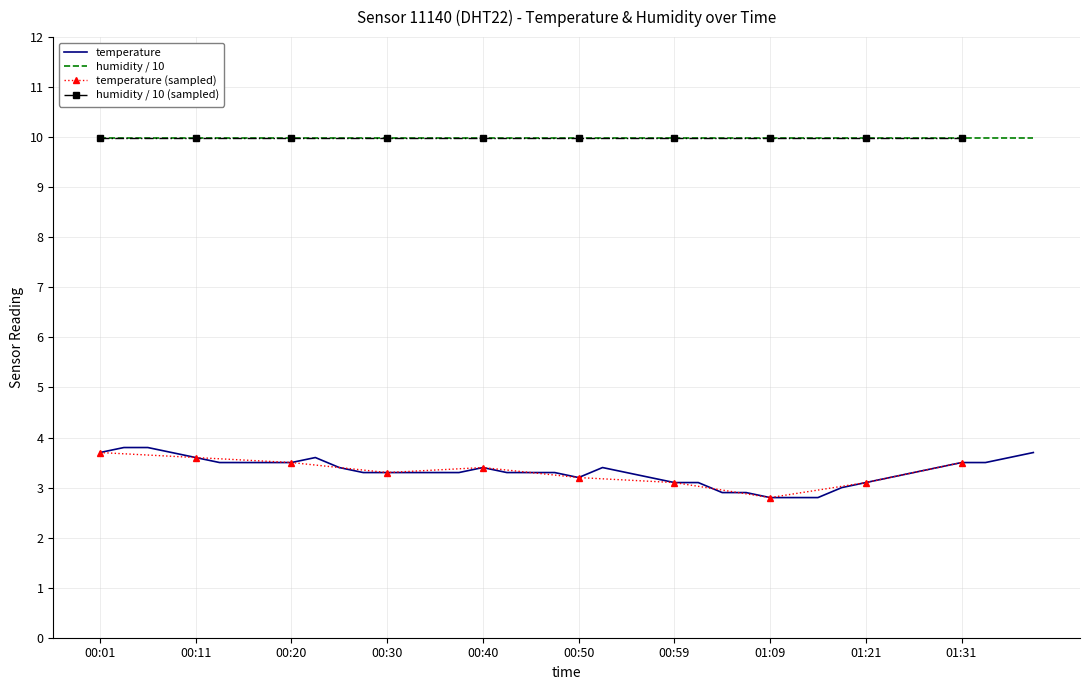

True or false: the data shows 1.7 at 00:55.

False